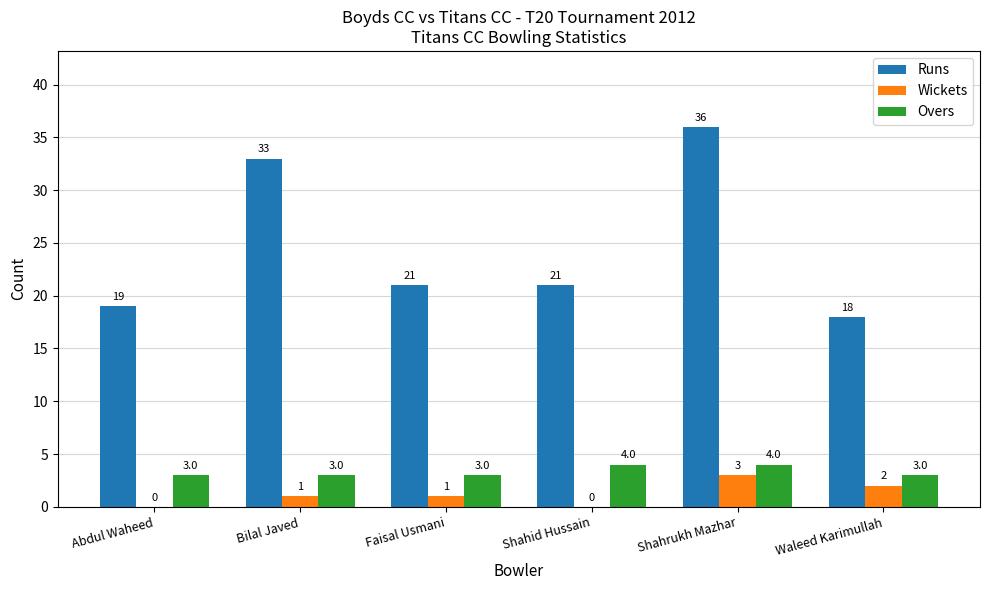

What is the maximum value for Wickets?

3